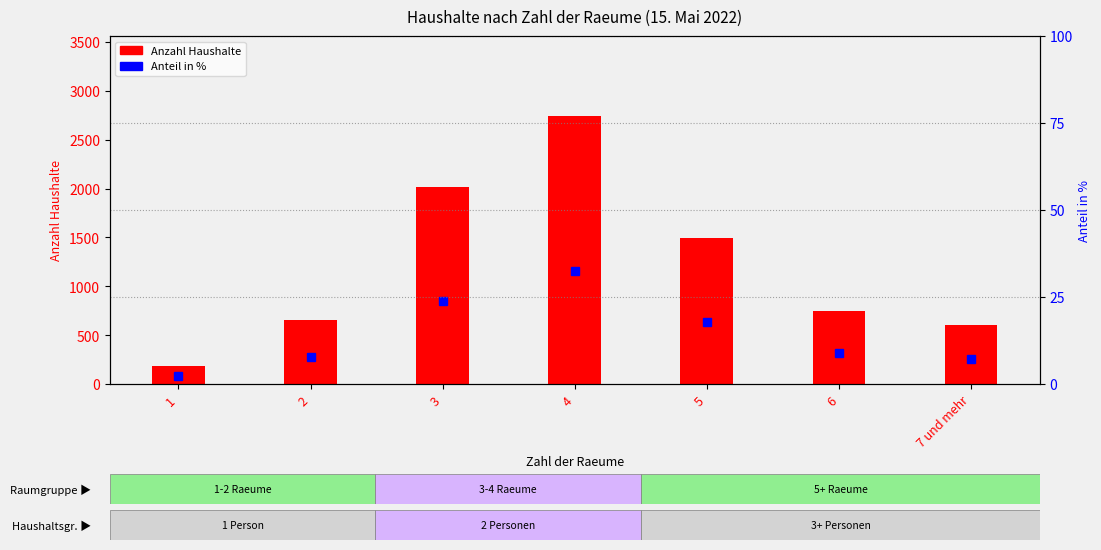

Which series has the largest total across all categories?

Anzahl Haushalte (Insgesamt)